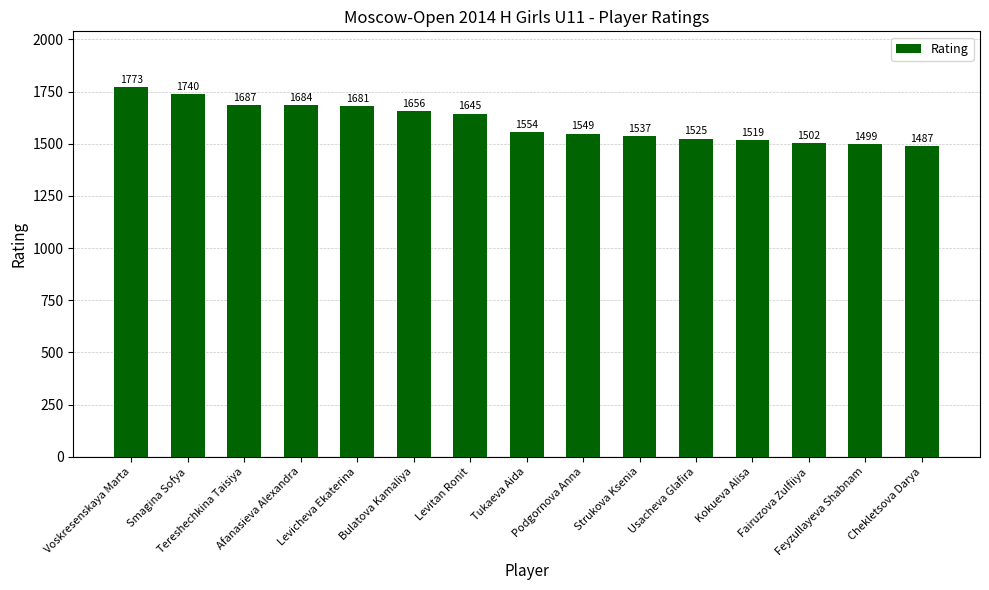

Is it true that the value at Usacheva Glafira is 490?

False